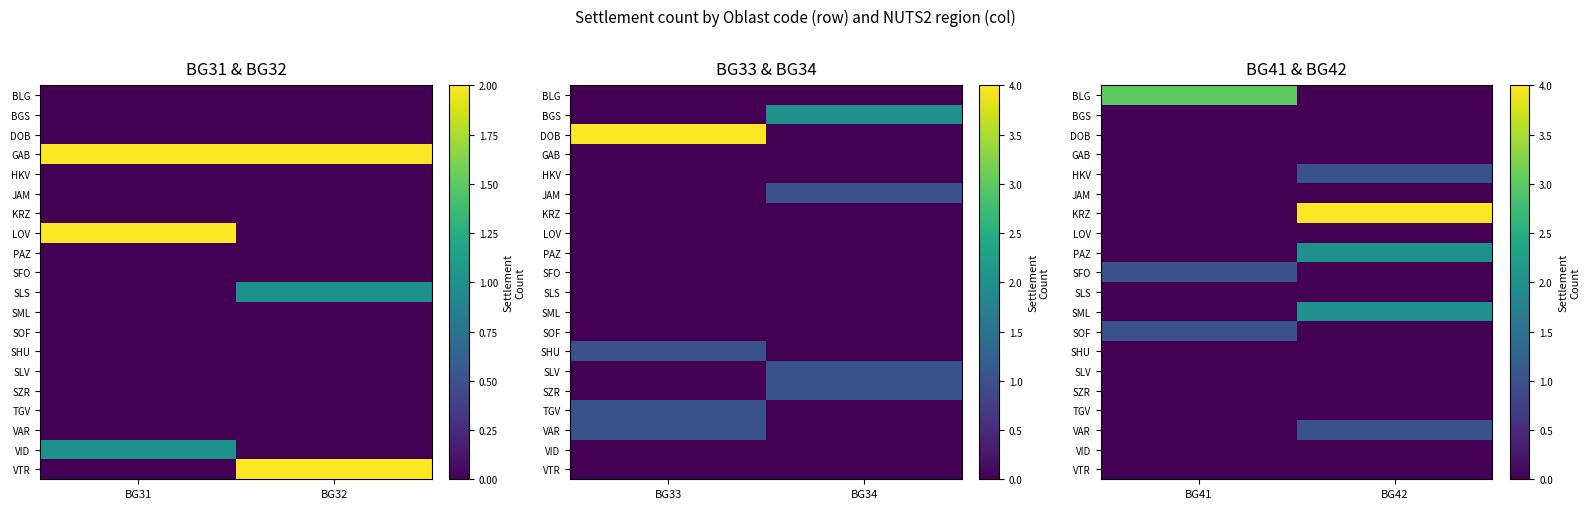

Count the number of data series in this chart.

20